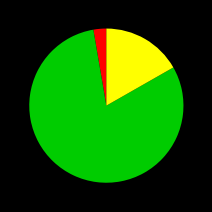

Is there any slice that represents more than half of the pie?

Yes